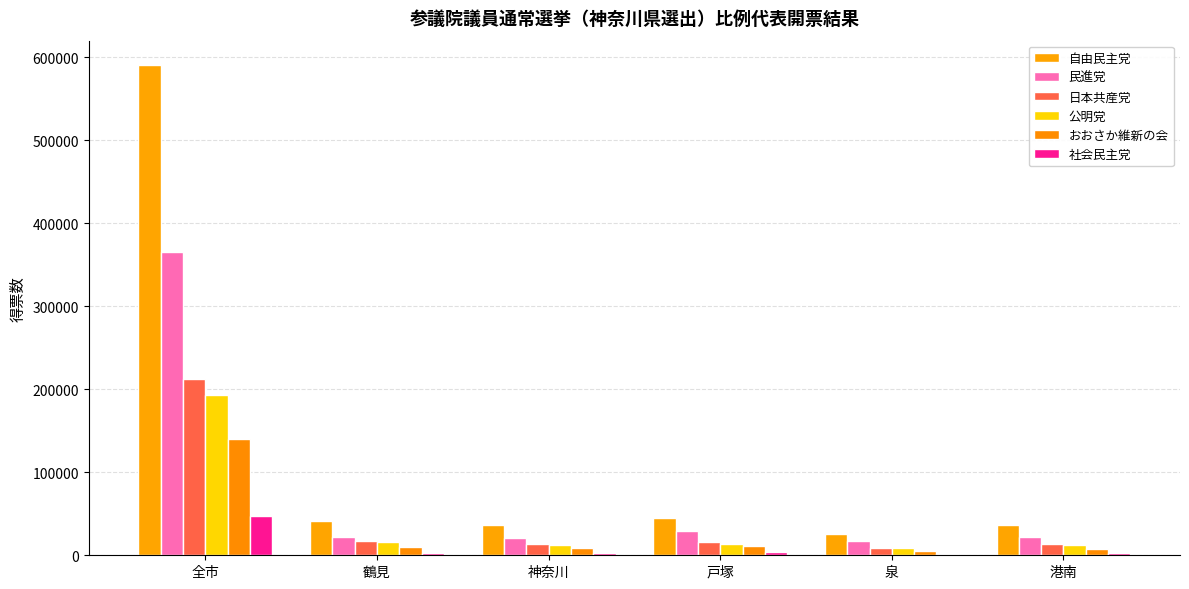

Reading left to right, what are all the values shown in this chart?

自由民主党: 全市=590438.4	鶴見=41537.2	神奈川=36115.6	戸塚=45007.4	泉=25094.8	港南=36884.1
民進党: 全市=365913.6	鶴見=21817.7	神奈川=21078.2	戸塚=29249.0	泉=16630.7	港南=21655.3
日本共産党: 全市=211935.9	鶴見=17235.3	神奈川=13487.1	戸塚=16562.0	泉=9135.1	港南=13813.7
公明党: 全市=193469.9	鶴見=16506.8	神奈川=11860.9	戸塚=13291.5	泉=9020.0	港南=12308.1
おおさか維新の会: 全市=140608.9	鶴見=10030.2	神奈川=8889.7	戸塚=10643.5	泉=5592.4	港南=8002.8
社会民主党: 全市=47574.7	鶴見=2791.6	神奈川=2883.1	戸塚=3611.0	泉=2037.9	港南=2990.4